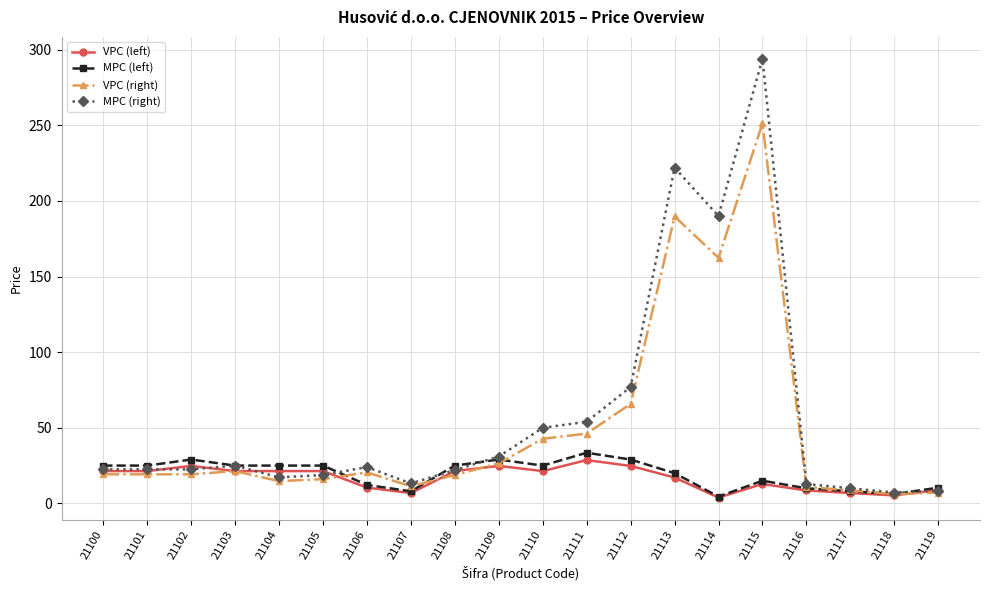

What is the total value across all series at 21101?

88.1